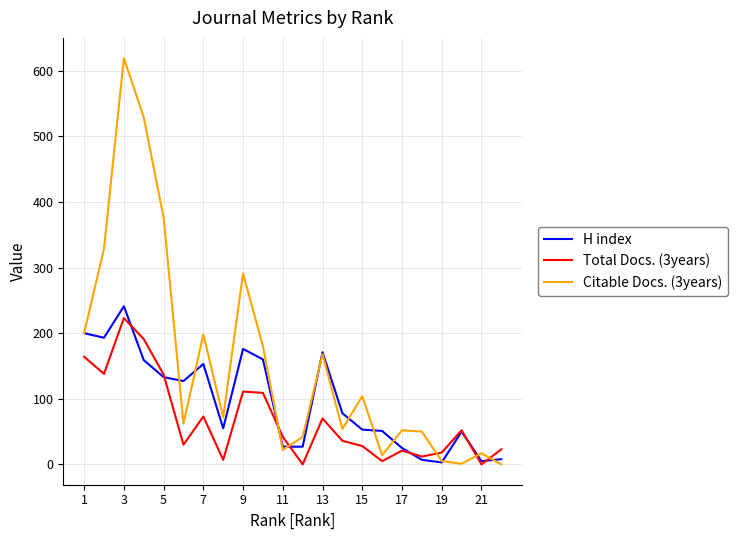

What is the maximum value shown in the chart?

619